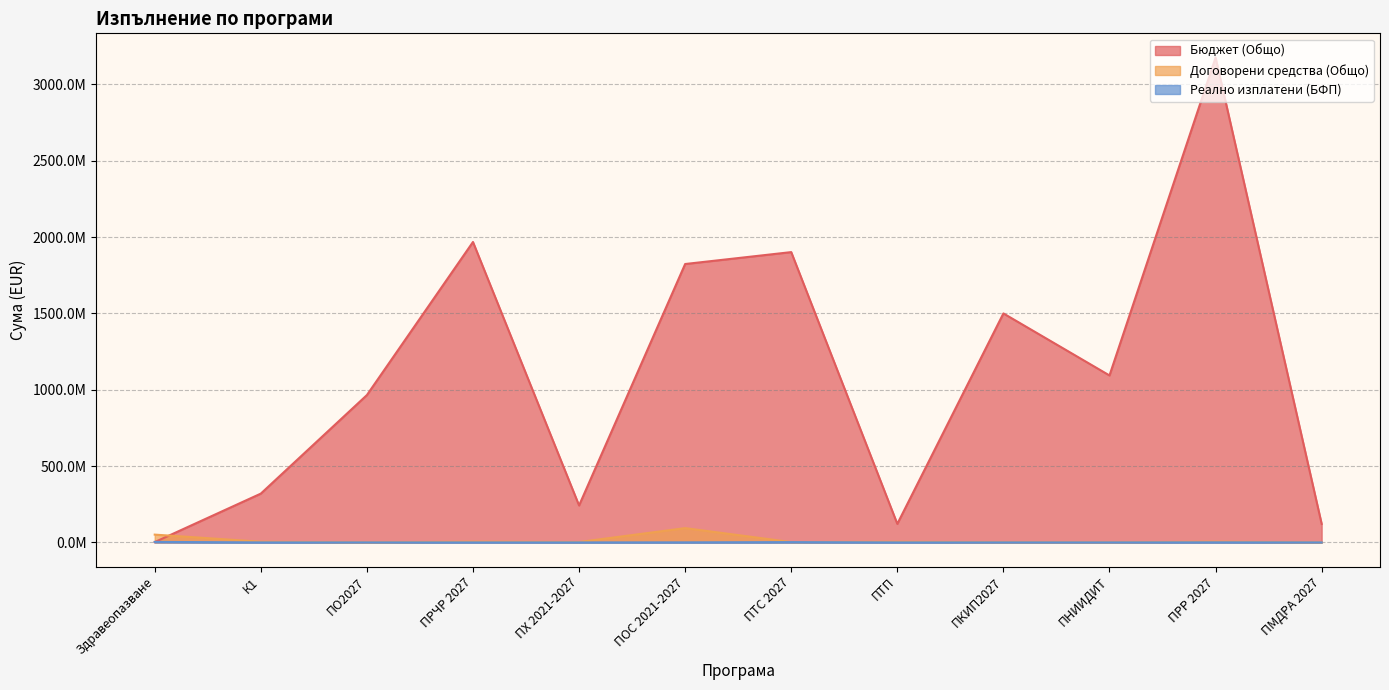

Which series changed the most between ПРЧР 2027 and ПКИП2027?

Бюджет (Общо)